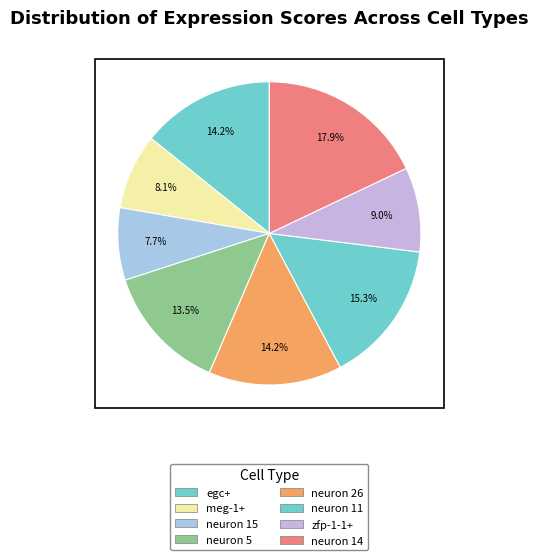

Rank the categories by value from highest to lowest.

neuron 14, neuron 11, egc+, neuron 26, neuron 5, zfp-1-1+, meg-1+, neuron 15